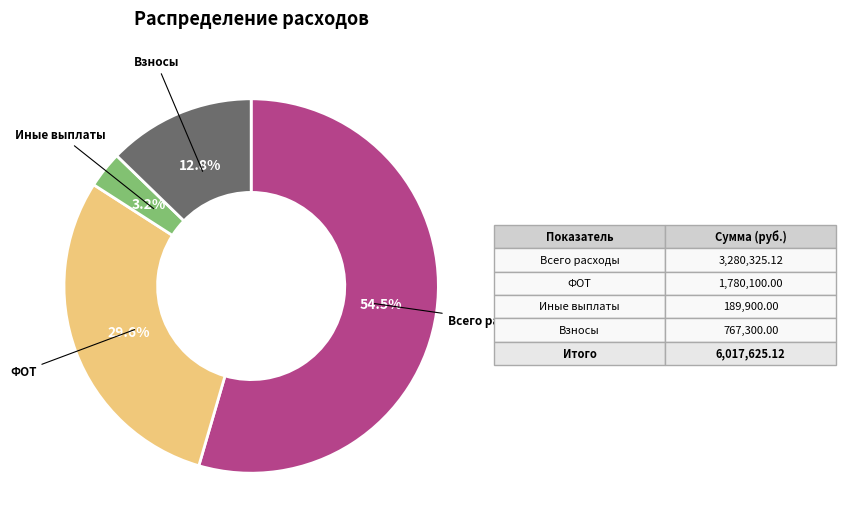

Is there a majority slice in this chart?

Yes